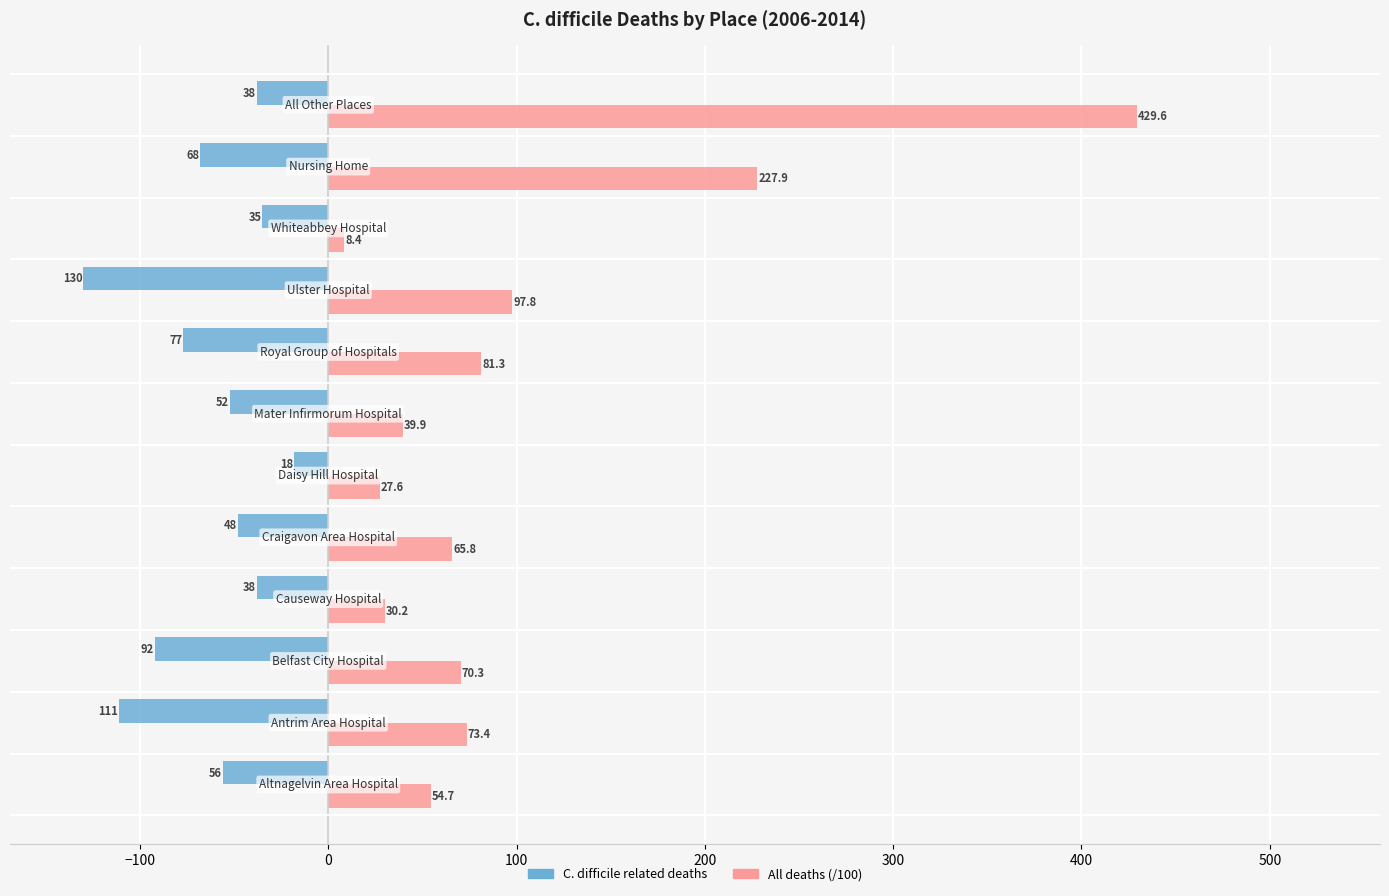

What is the maximum value for C. difficile related deaths?

-18.0